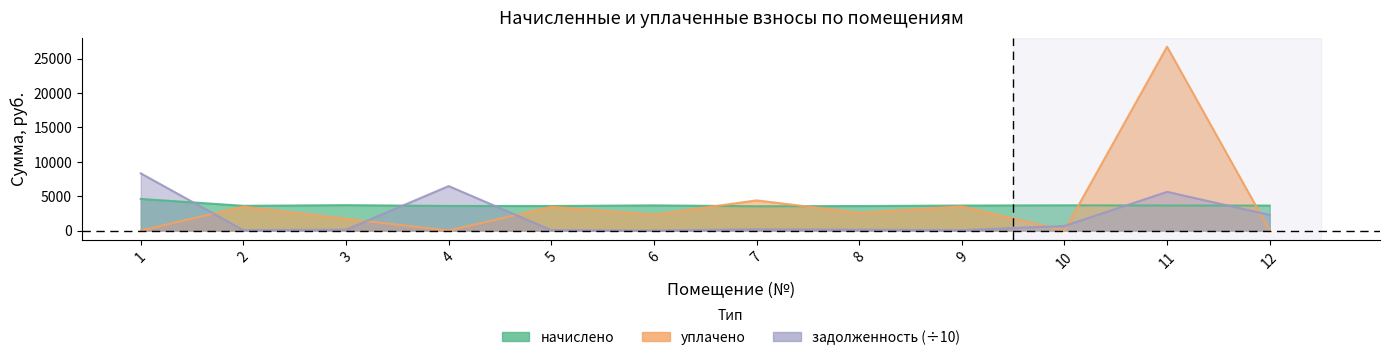

Which series has the widest spread of values?

уплачено